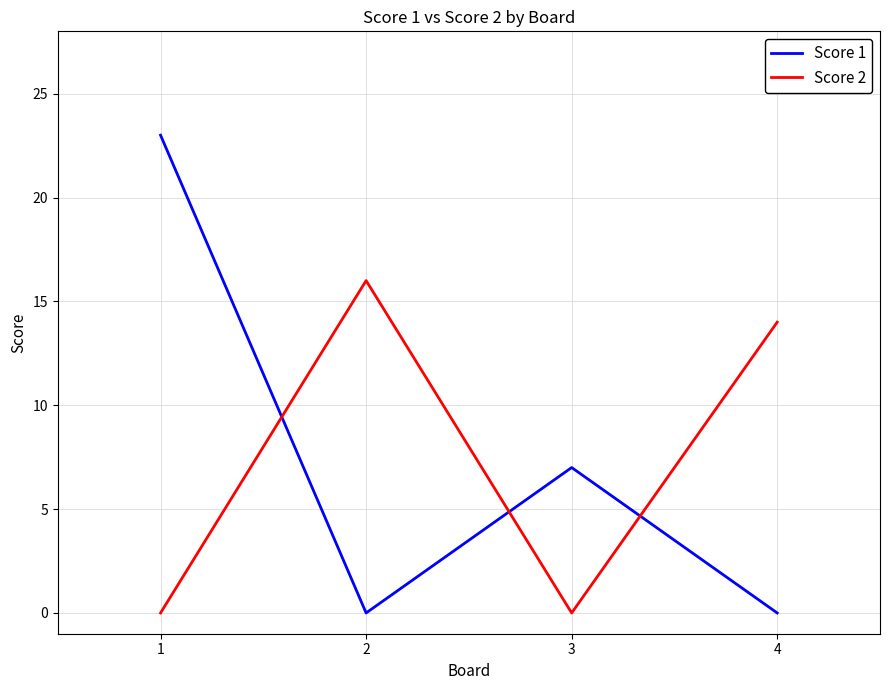

Reading right to left, transcribe all the data shown in this chart.

Score 1: 4=0	3=7	2=0	1=23
Score 2: 4=14	3=0	2=16	1=0